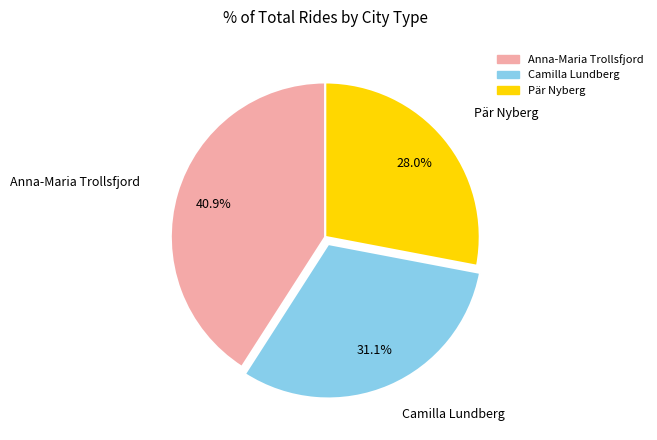

Rank the categories by value from lowest to highest.

Pär Nyberg, Camilla Lundberg, Anna-Maria Trollsfjord